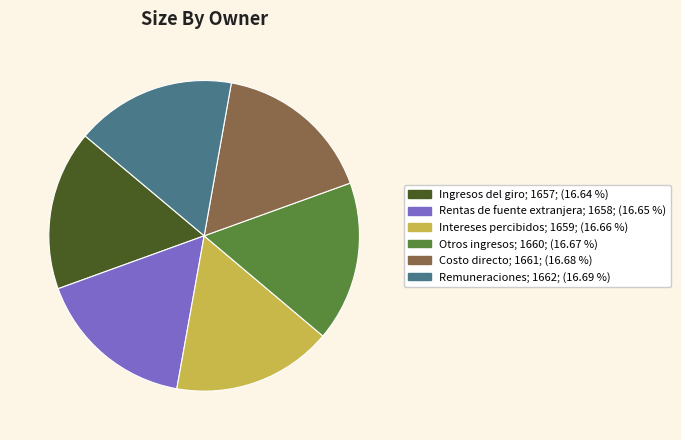

Is there a majority slice in this chart?

No